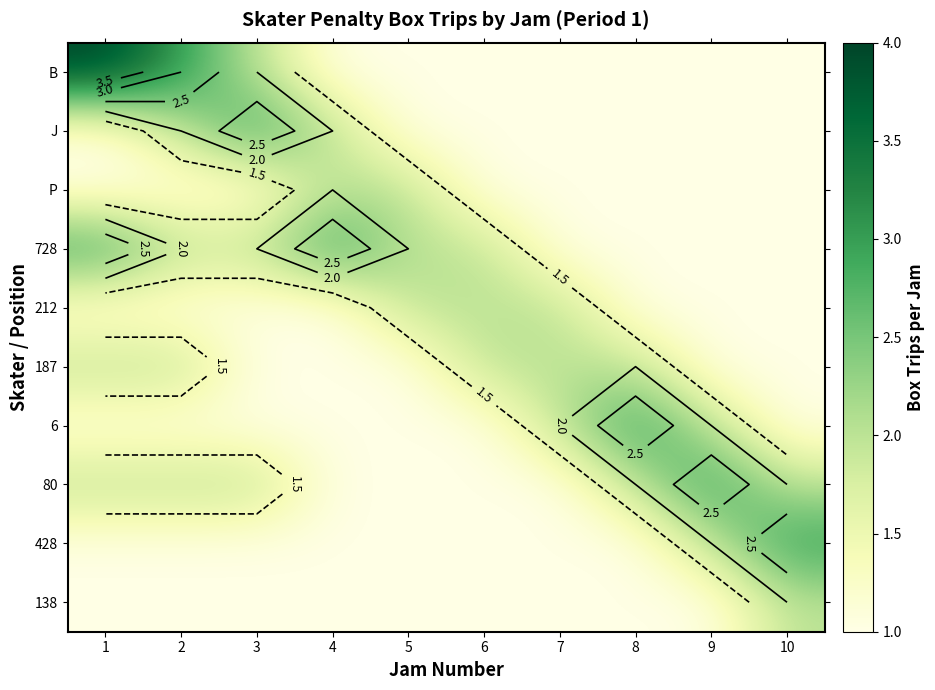

Is it true that 187 equals 1 at 7?

False